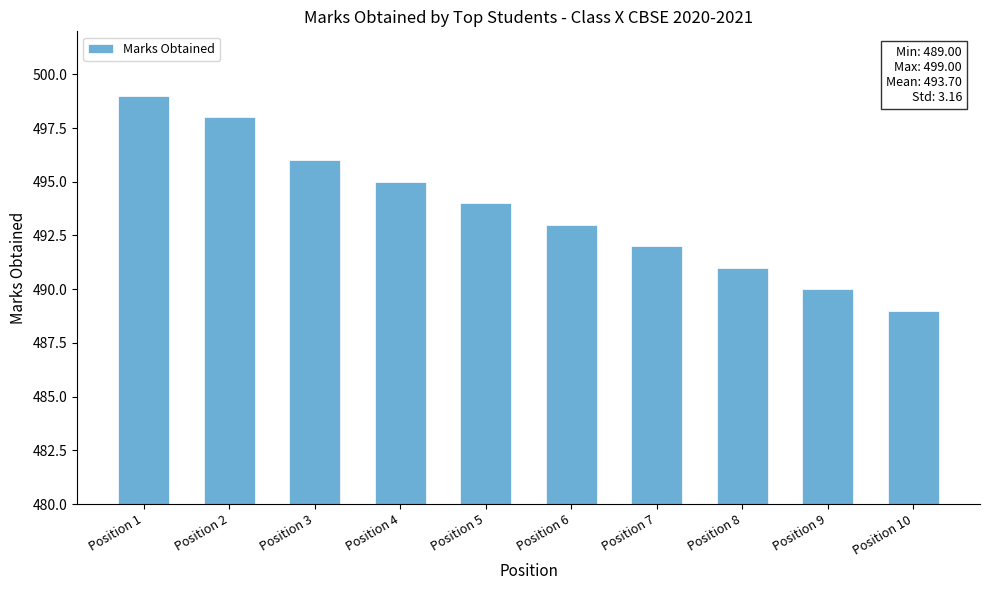

What is the smallest value displayed?

489